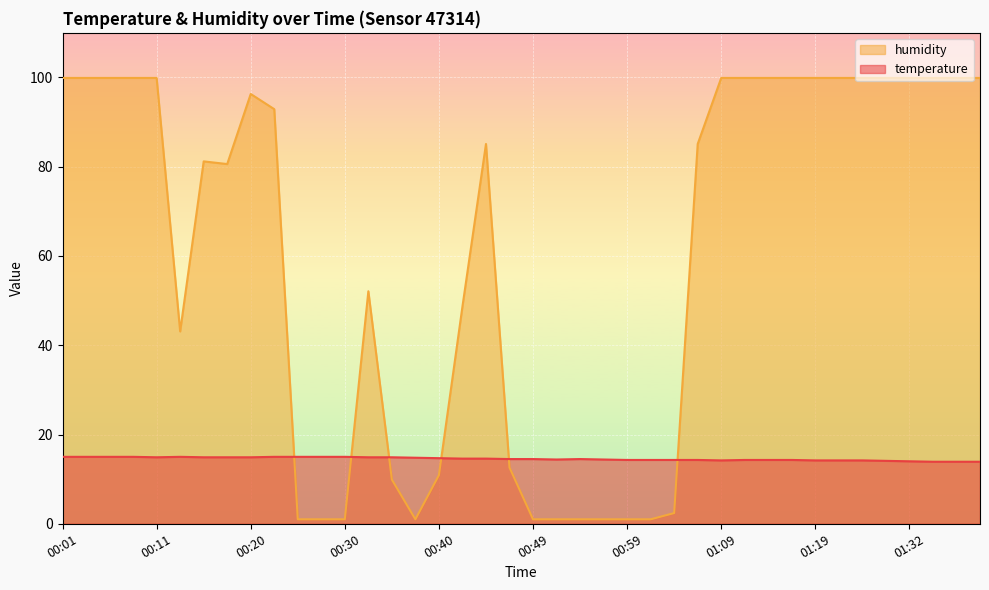

Where is the first local minimum for temperature?

00:11